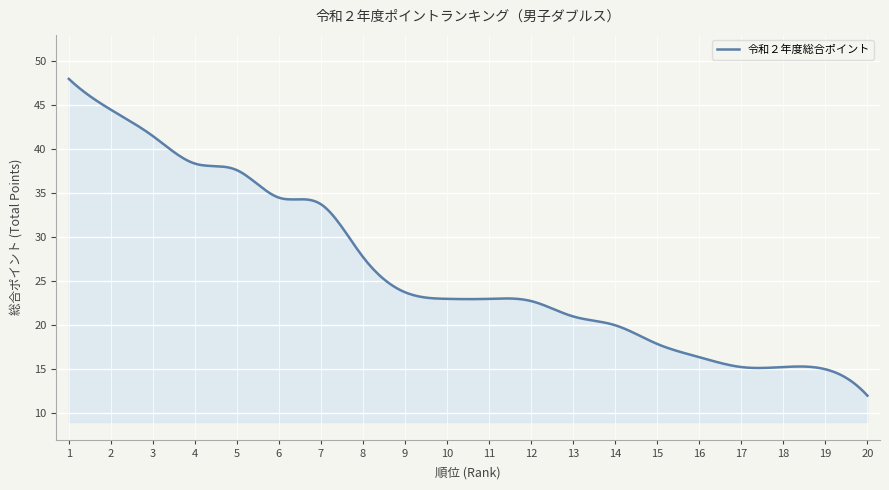

What is the smallest value displayed?

12.0